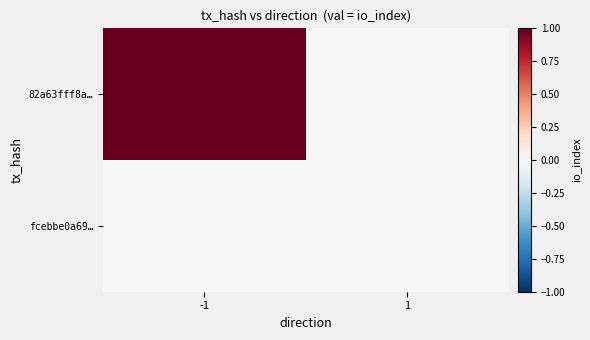

Reading left to right, what are all the values shown in this chart?

82a63fff8a…: -1=1	1=0
fcebbe0a69…: -1=0	1=0